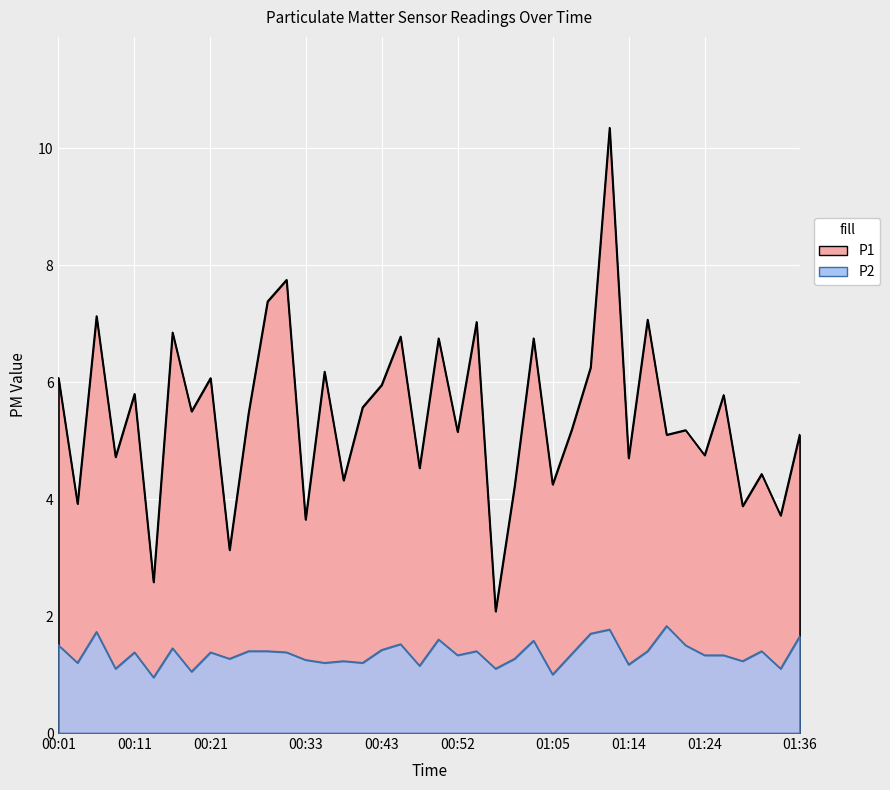

What is the label of the 7th point from the right?

01:22